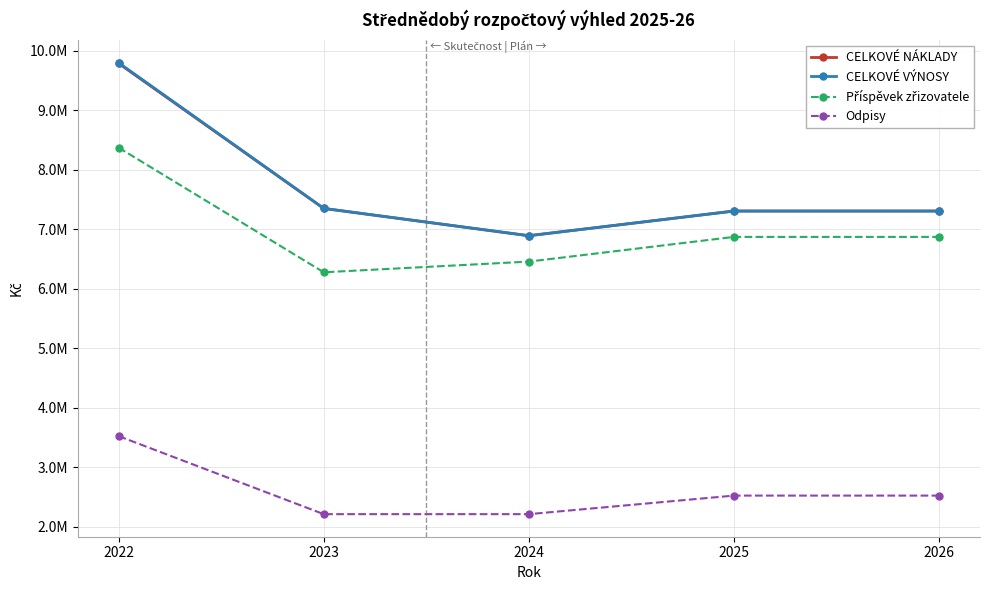

What is the difference between the Příspěvek zřizovatele values at 2026 and 2023?

595000.0